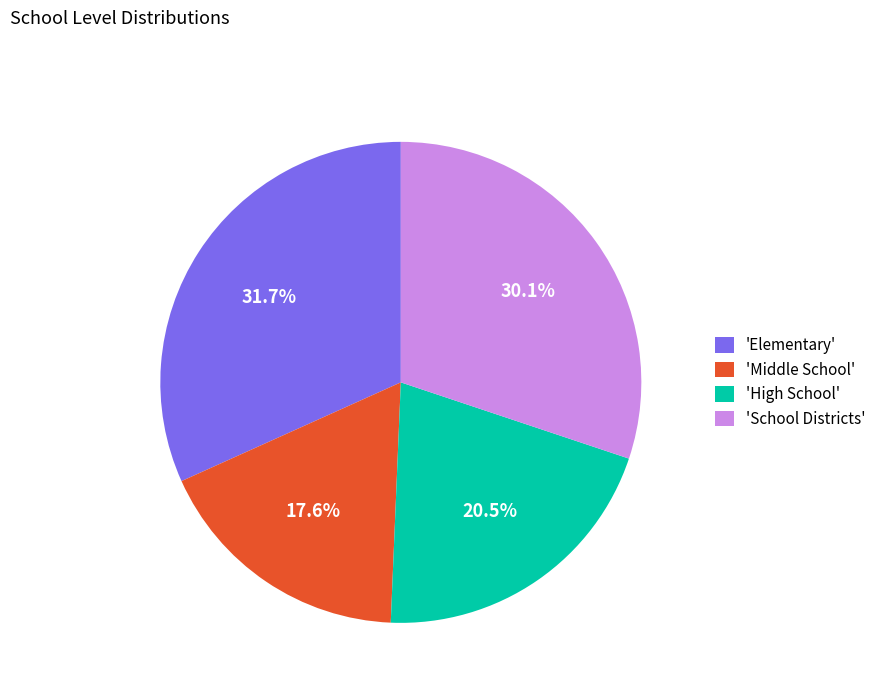

Rank the categories by value from lowest to highest.

'Middle School', 'High School', 'School Districts', 'Elementary'